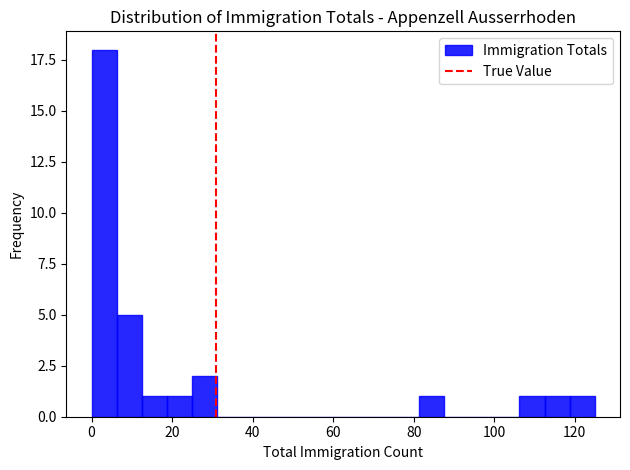

Around what value on the x-axis is the tallest bar? Give the approximate position of its centre, as read against the axis.

4